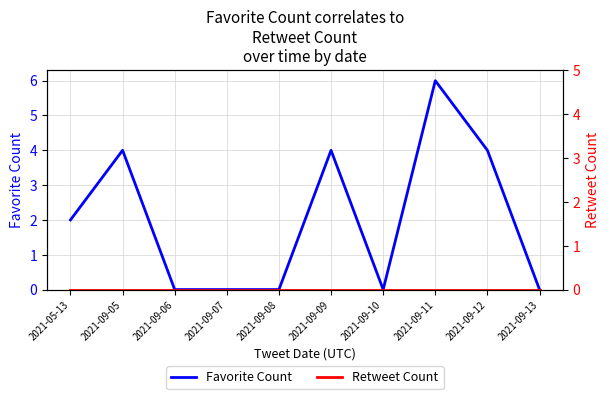

Reading right to left, extract all data points from this chart.

Favorite Count: 0	4	6	0	4	0	0	0	4	2
Retweet Count: 0	0	0	0	0	0	0	0	0	0